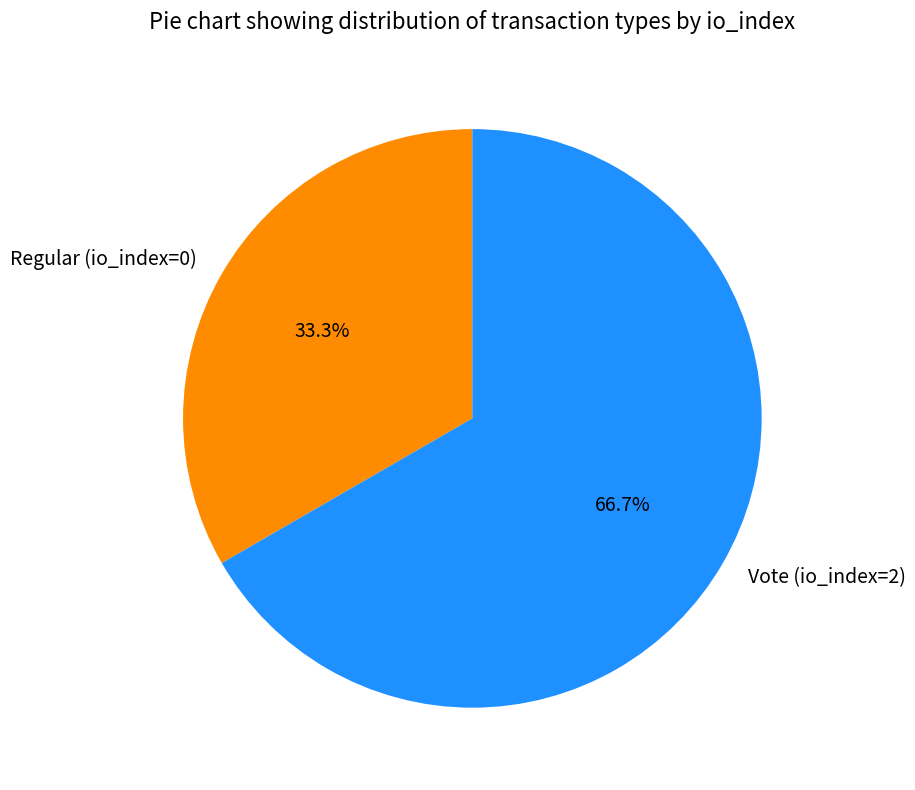

What percentage do Vote (io_index=2) and Regular (io_index=0) together represent?

100.0%